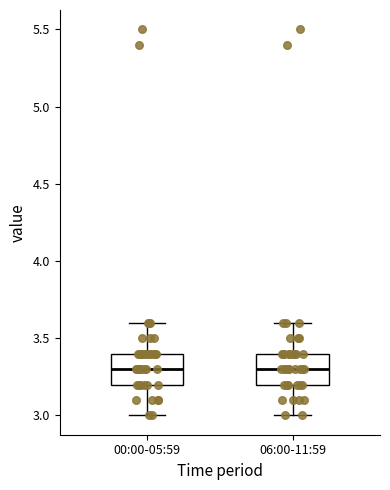

Where is the upper edge of the box for 06:00-11:59 on the y-axis? The values are not printed on the chart, so give them approximately, as read against the axis.

3.4